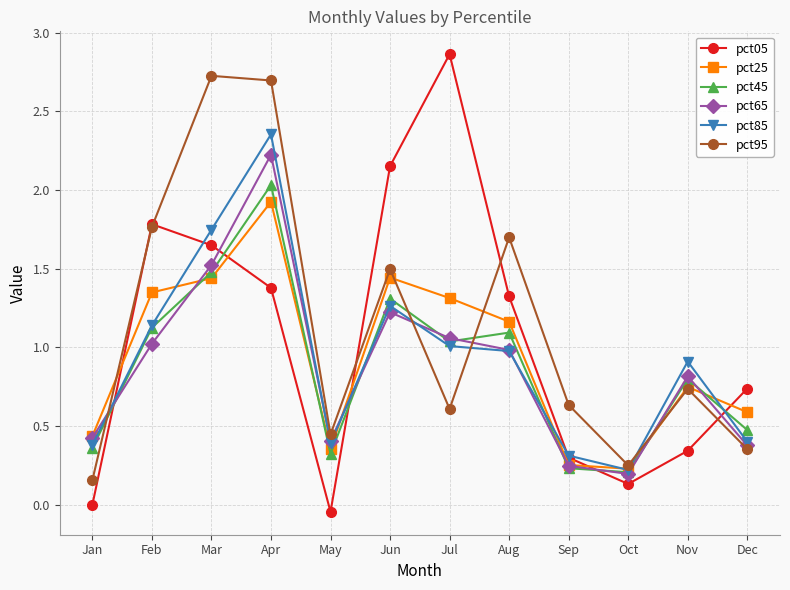

True or false: pct05 and pct85 intersect in this chart.

True